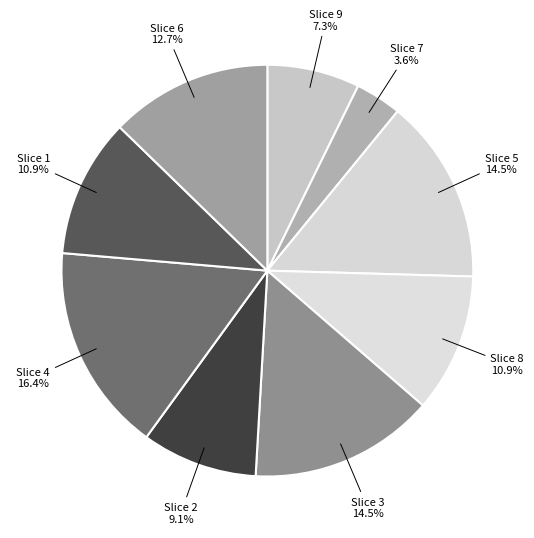

How many segments does this pie chart have?

9